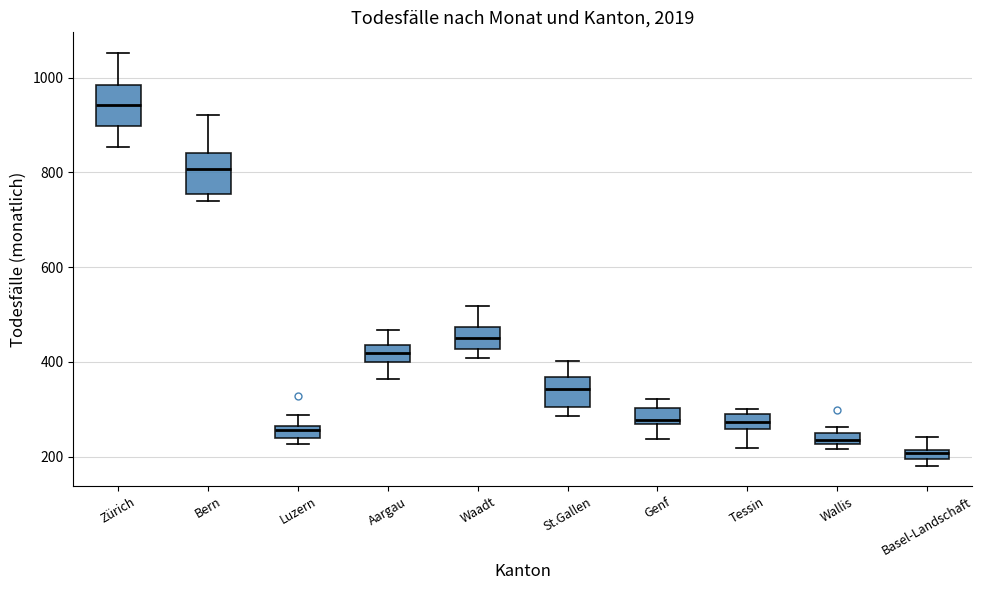

Where does the median line of the box for Zürich sit on the y-axis? The values are not printed on the chart, so give them approximately, as read against the axis.

940